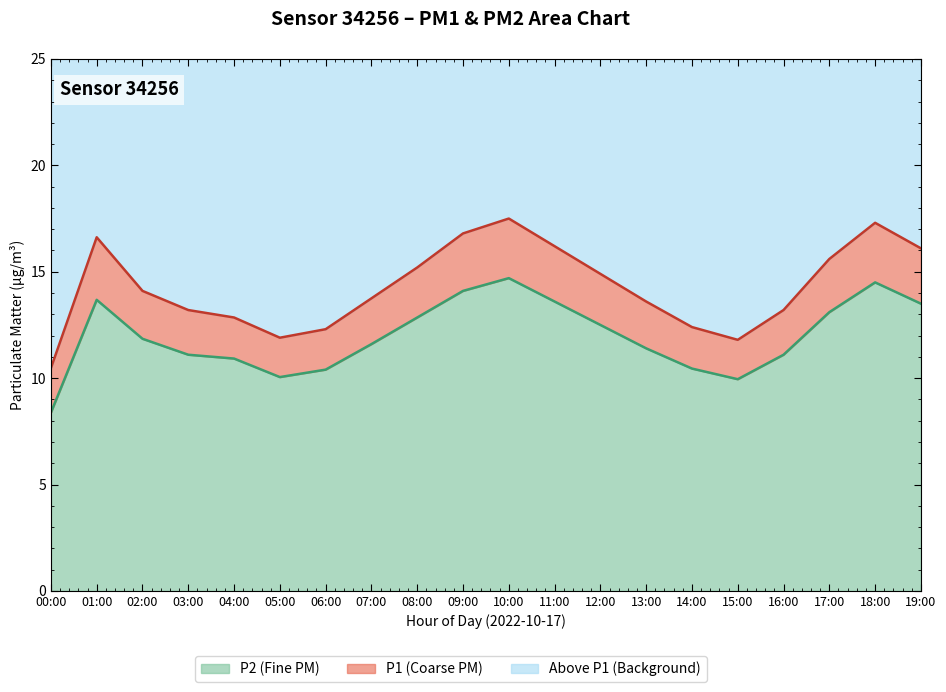

Read the P2 value at 02:00.

11.8